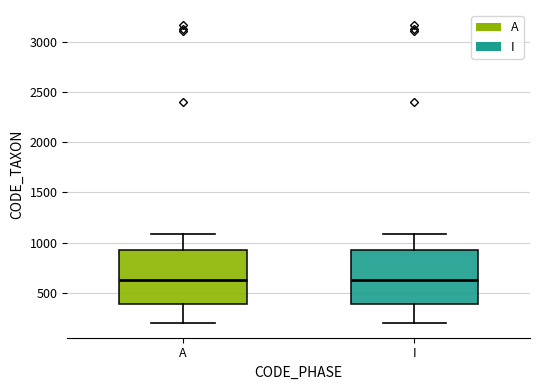

Where is the lower edge of the box for A on the y-axis? The values are not printed on the chart, so give them approximately, as read against the axis.

400